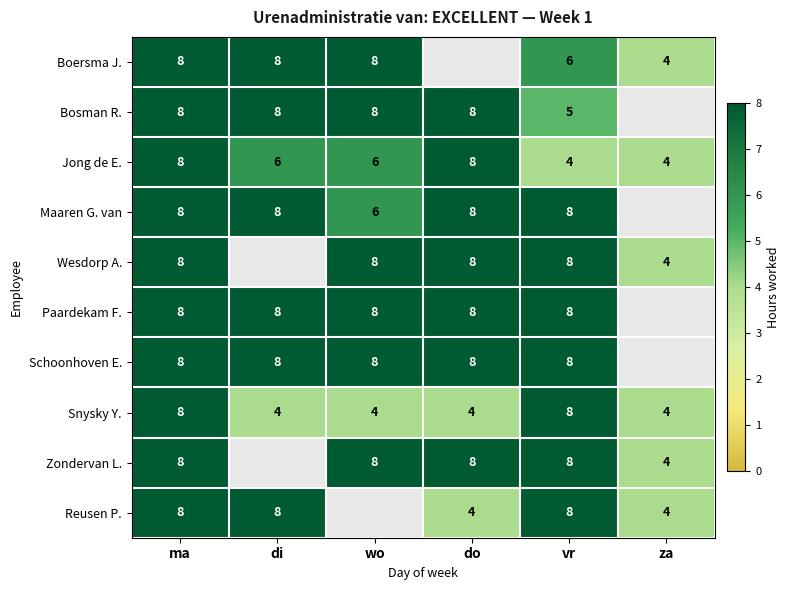

Between za and wo, which is larger?

wo